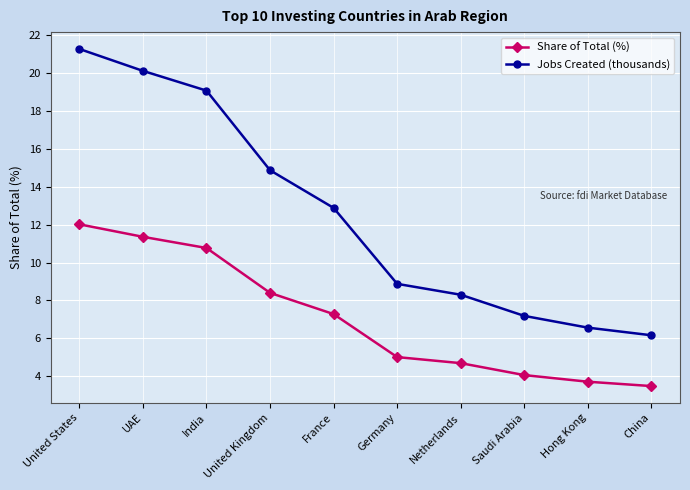

What is the total value across all series at India?

29.8